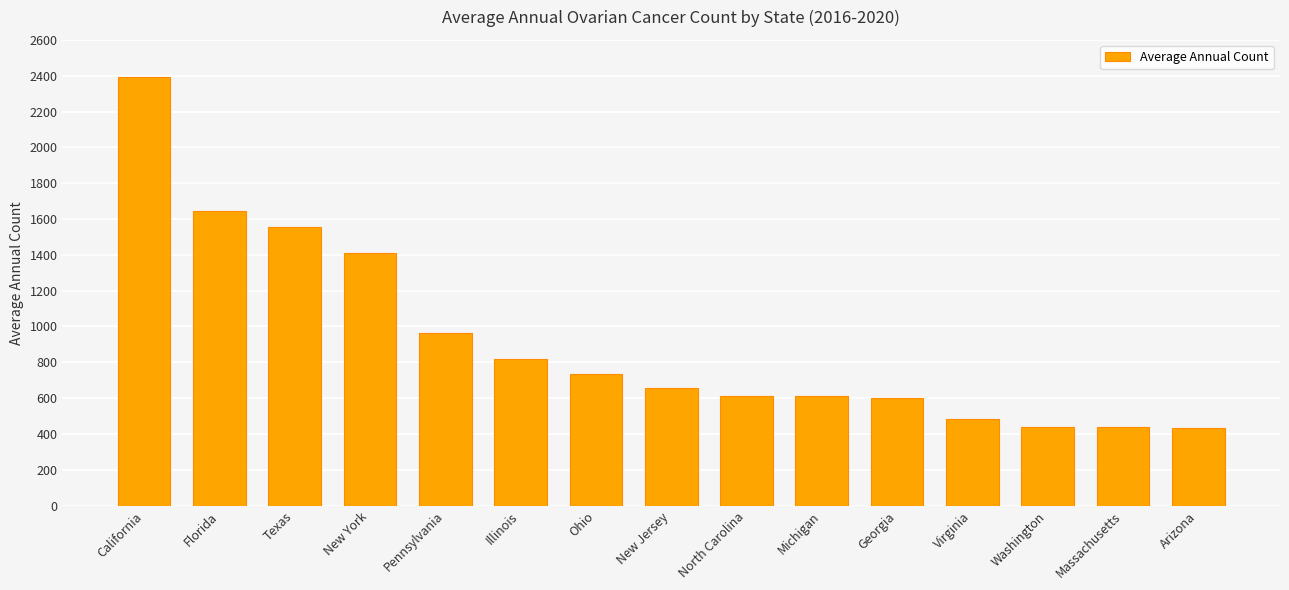

The chart shows a value of 614 at North Carolina. True or false?

True